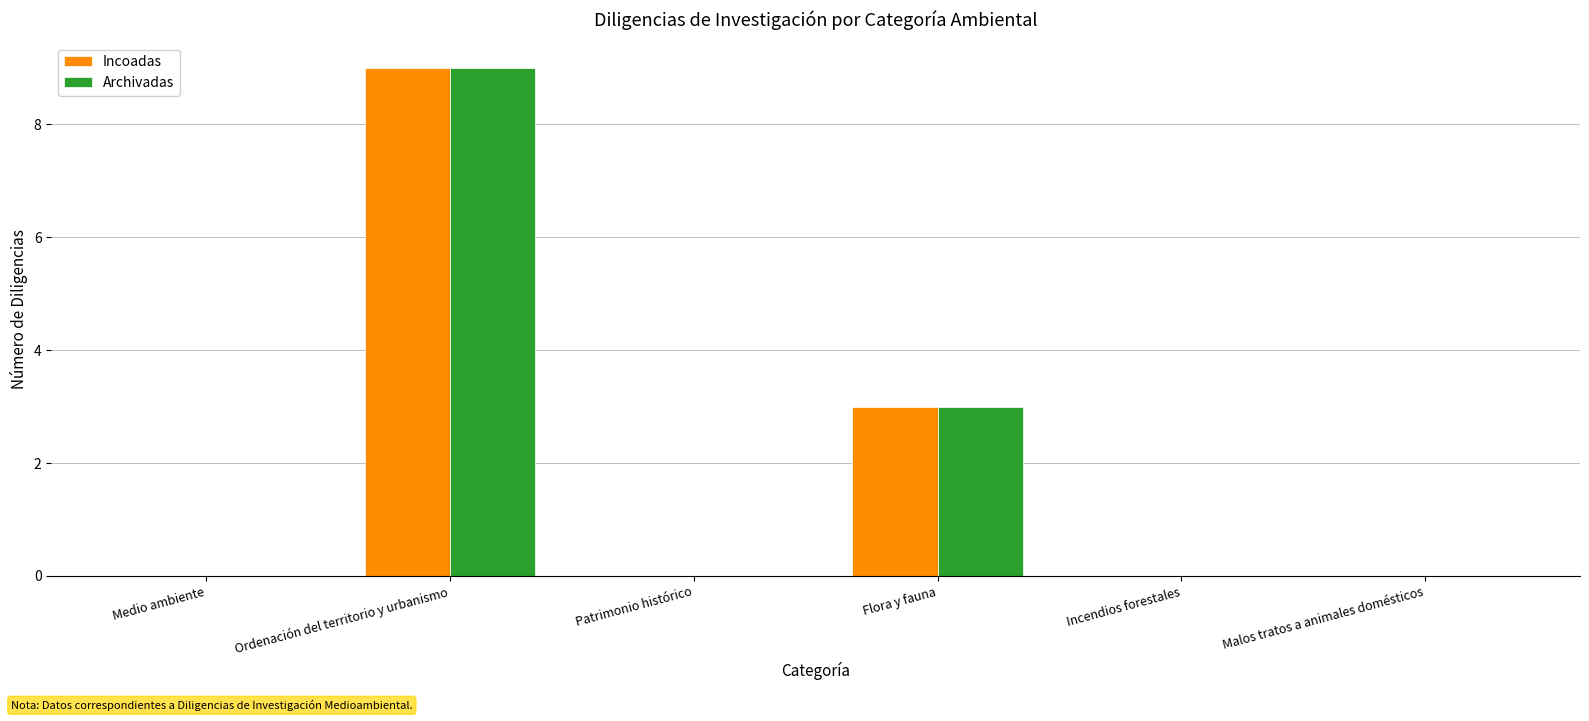

What are all the series names shown in the legend?

Incoadas, Archivadas